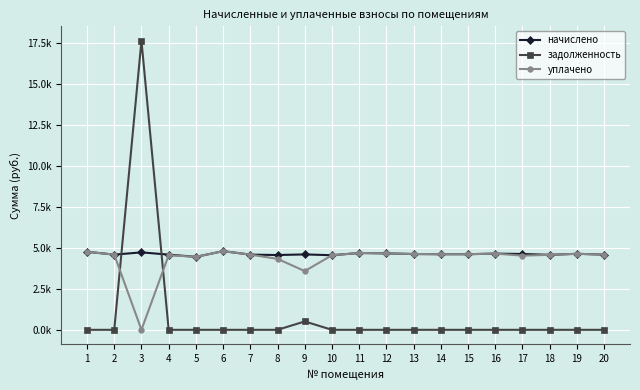

At which category is the sum across all series the highest?

3